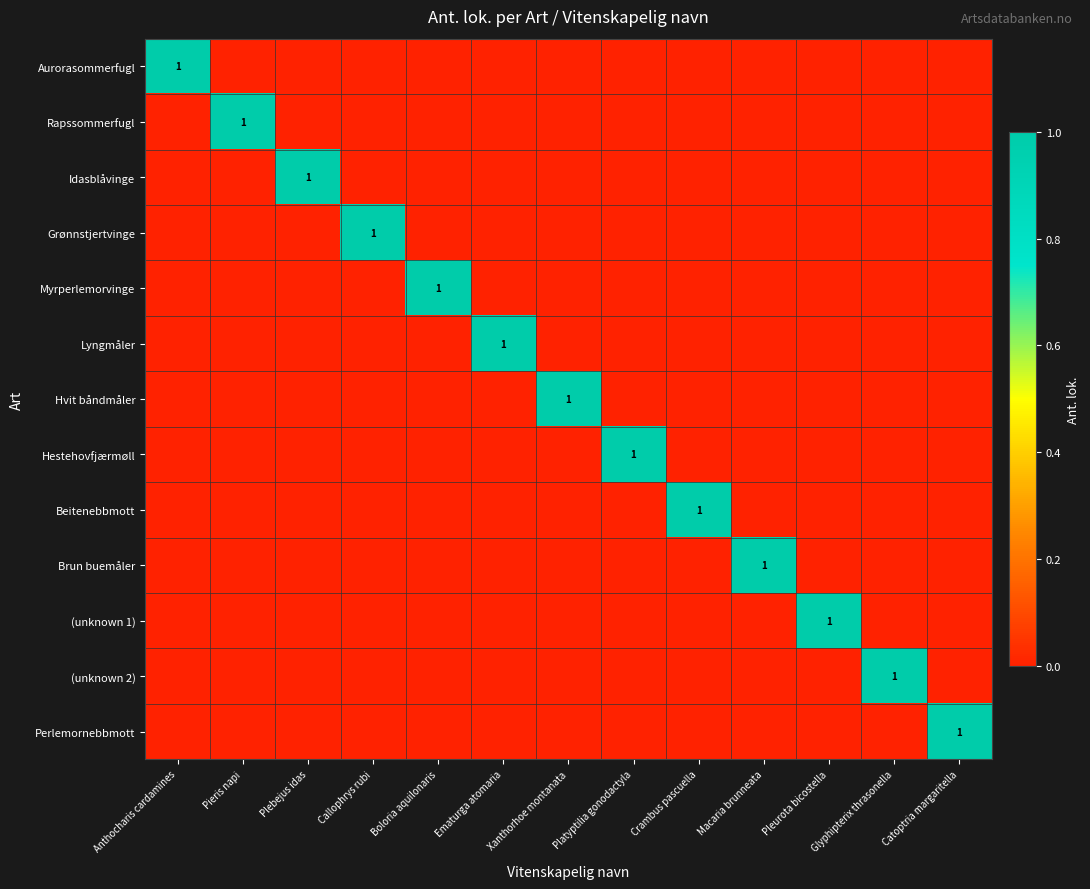

Which label corresponds to the smallest value in the chart?

Pieris napi